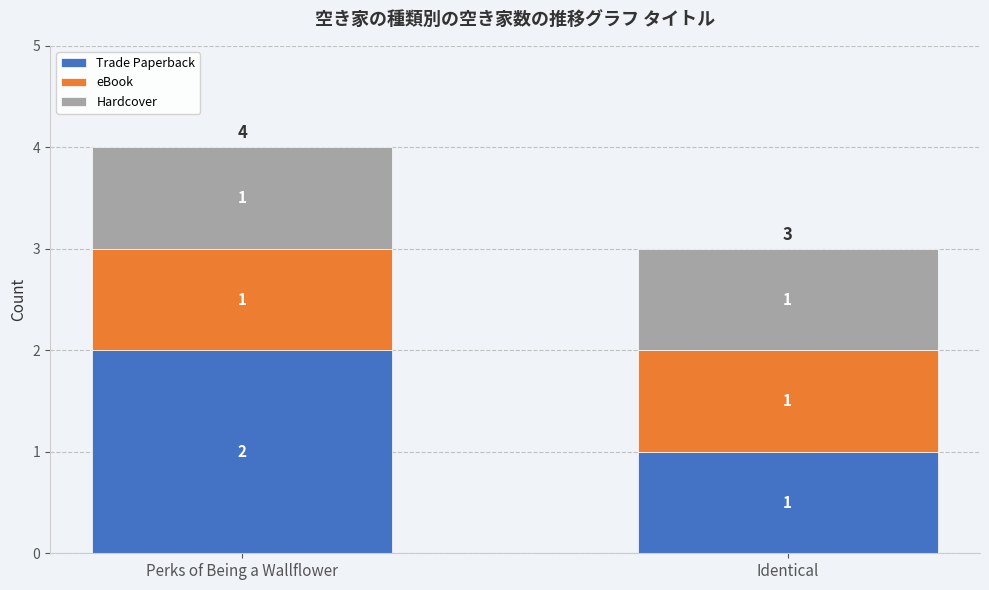

The value of Trade Paperback at Identical is 1. True or false?

True